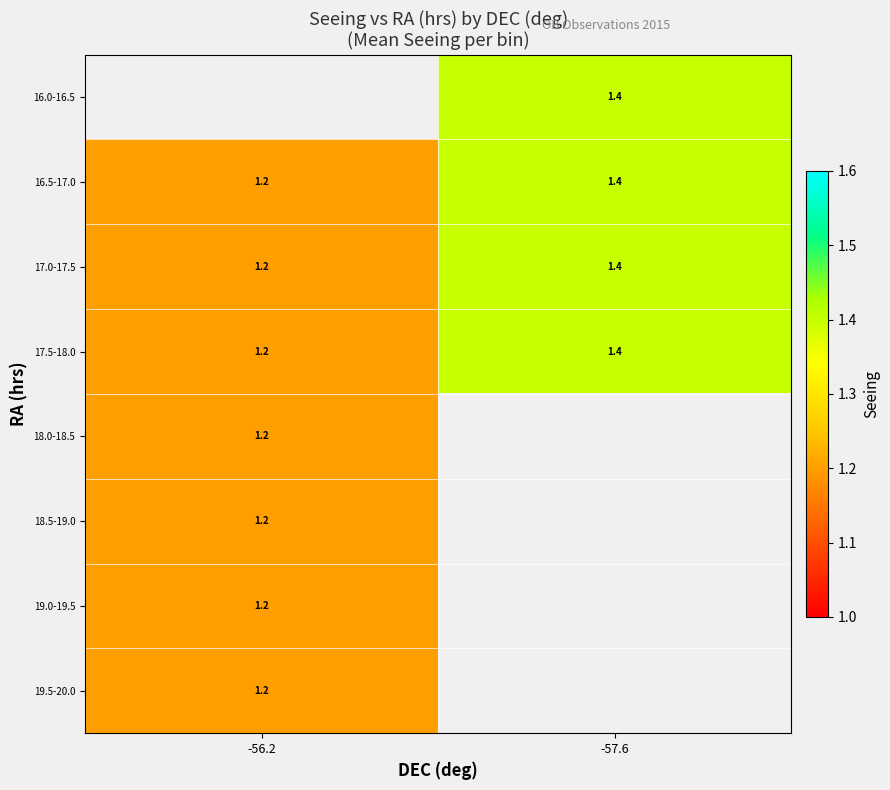

True or false: 16.5-17.0 has a value of 0.4 at -56.2.

False